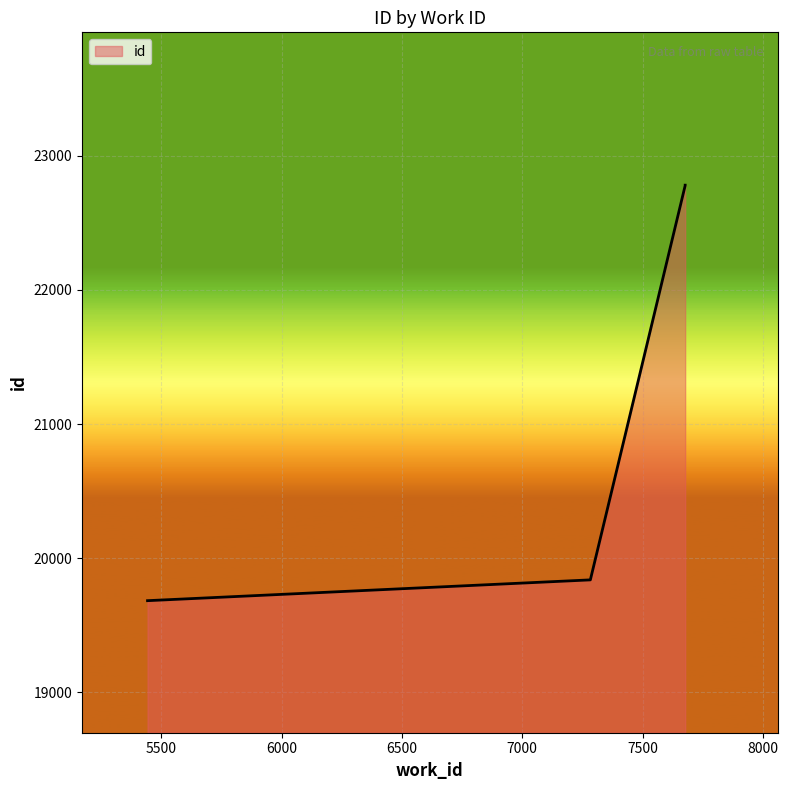

What is the change in value from 7283 to 7677?

+2941